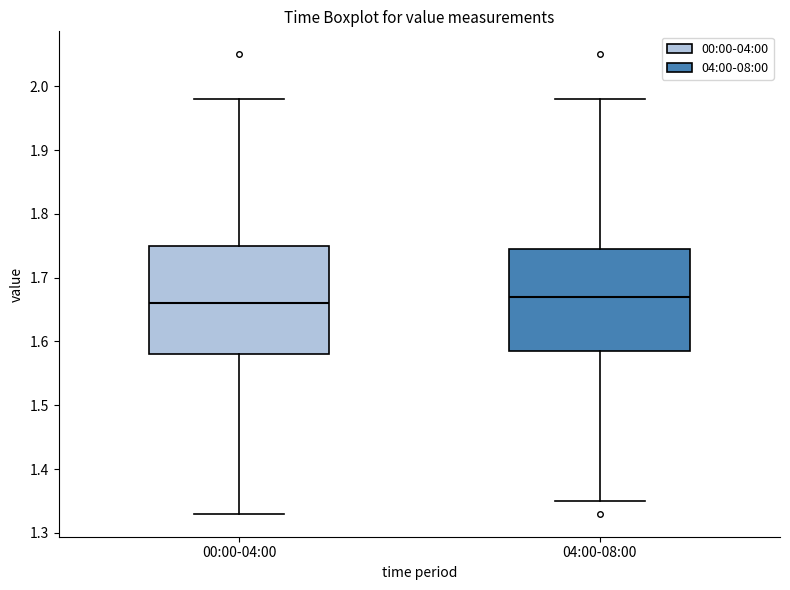

Where is the lower edge of the box for 04:00-08:00 on the y-axis? The values are not printed on the chart, so give them approximately, as read against the axis.

1.59